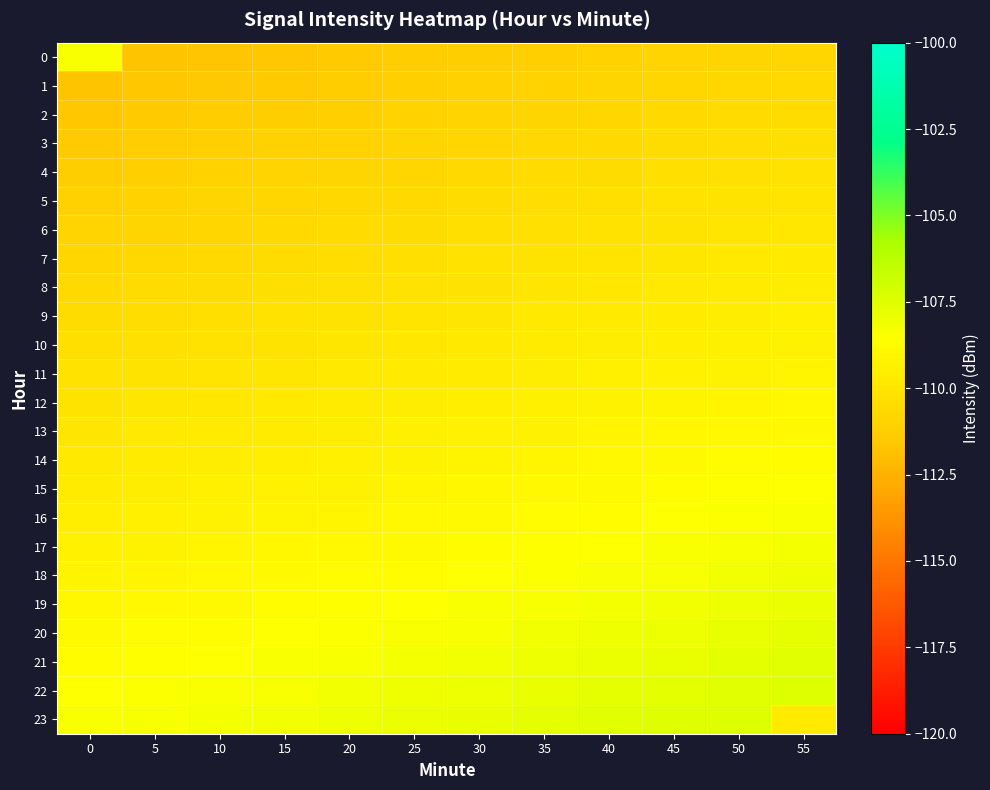

What is the minimum value shown in the chart?

-111.8